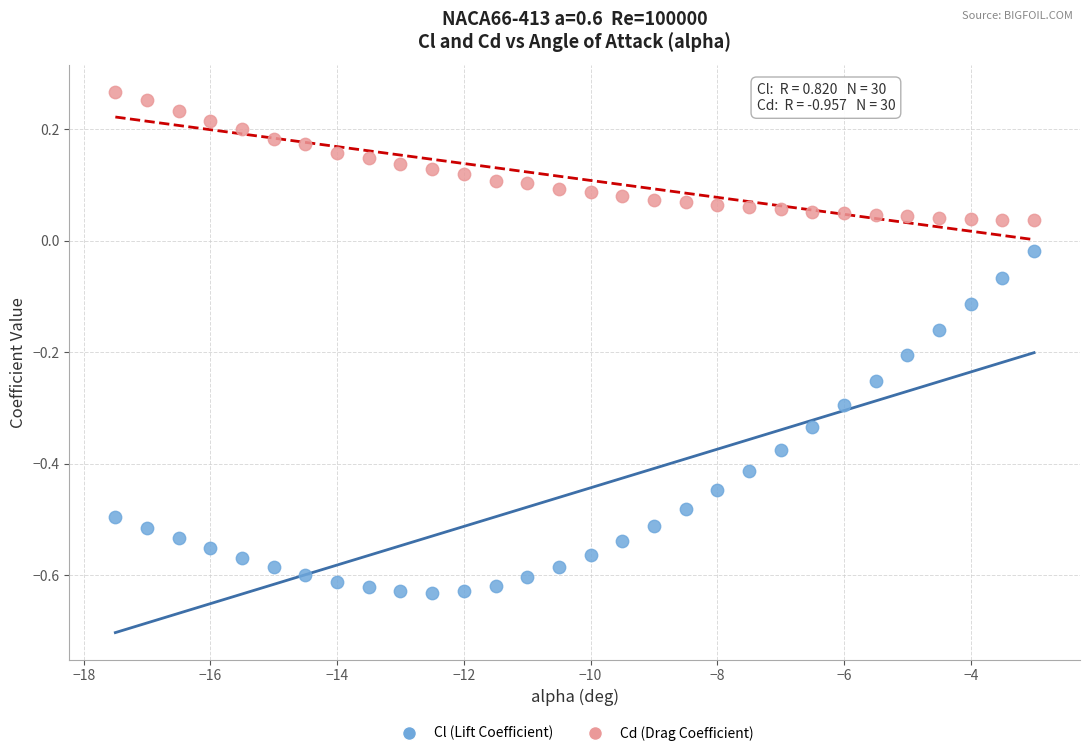

Which series has the widest spread of Y values?

Cl (Lift Coefficient)